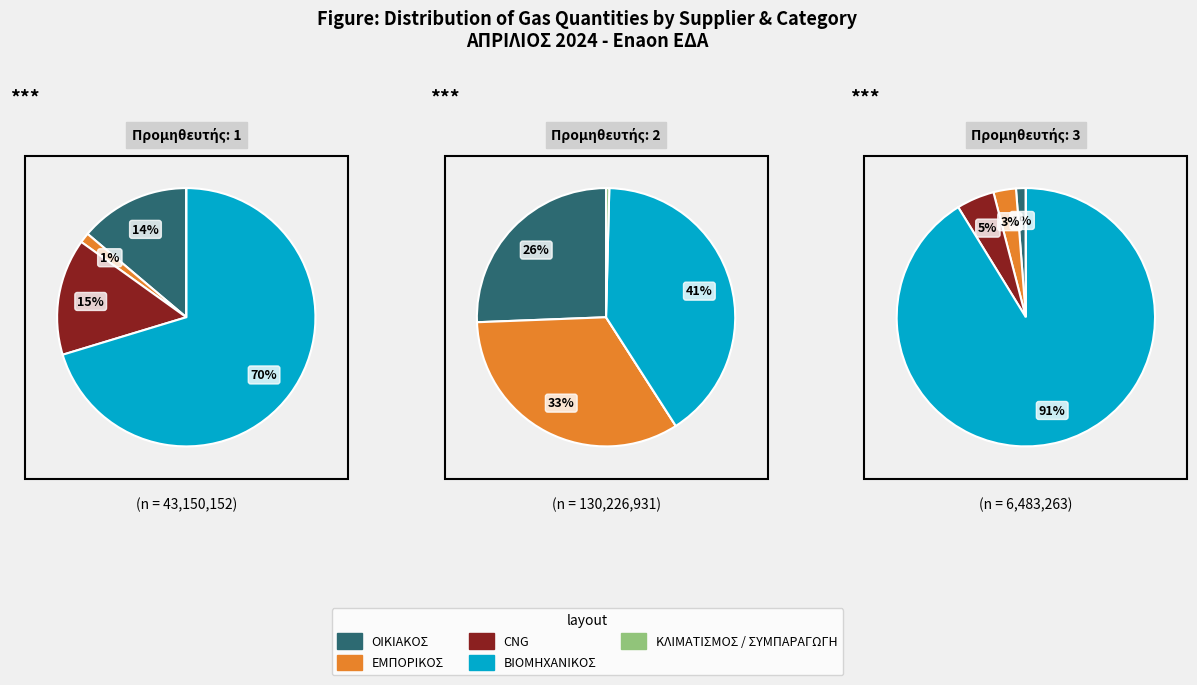

Rank the series by their maximum value, from lowest to highest.

ΚΛΙΜΑΤΙΣΜΟΣ / ΣΥΜΠΑΡΑΓΩΓΗ, CNG, ΟΙΚΙΑΚΟΣ, ΕΜΠΟΡΙΚΟΣ, ΒΙΟΜΗΧΑΝΙΚΟΣ